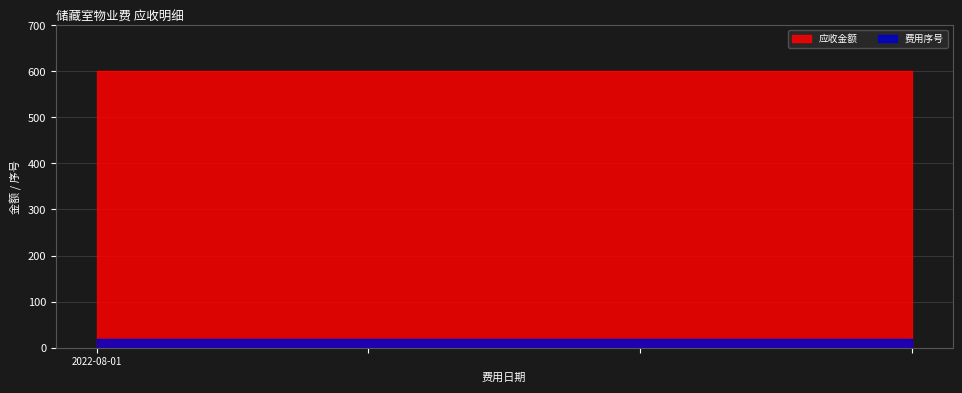

What is the sum of the 应收金额 values at 2022-08-01 and 2022-08-01?

1200